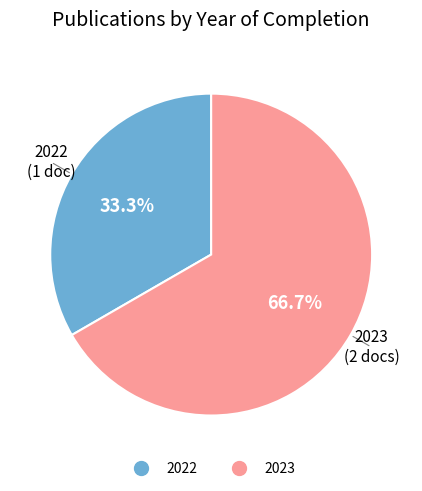

Is there any slice that represents more than half of the pie?

Yes